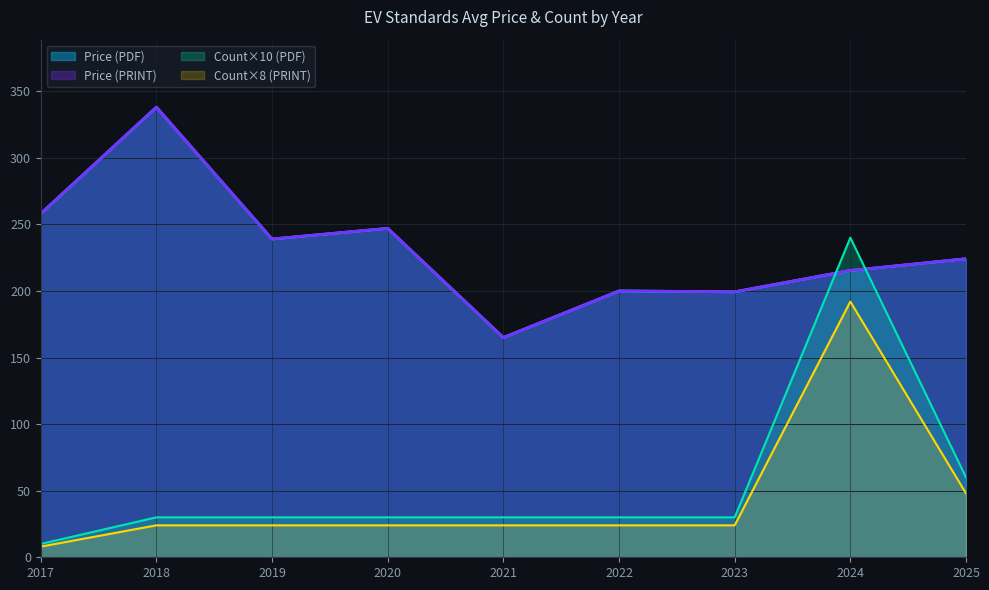

Does the chart have visible grid lines?

Yes